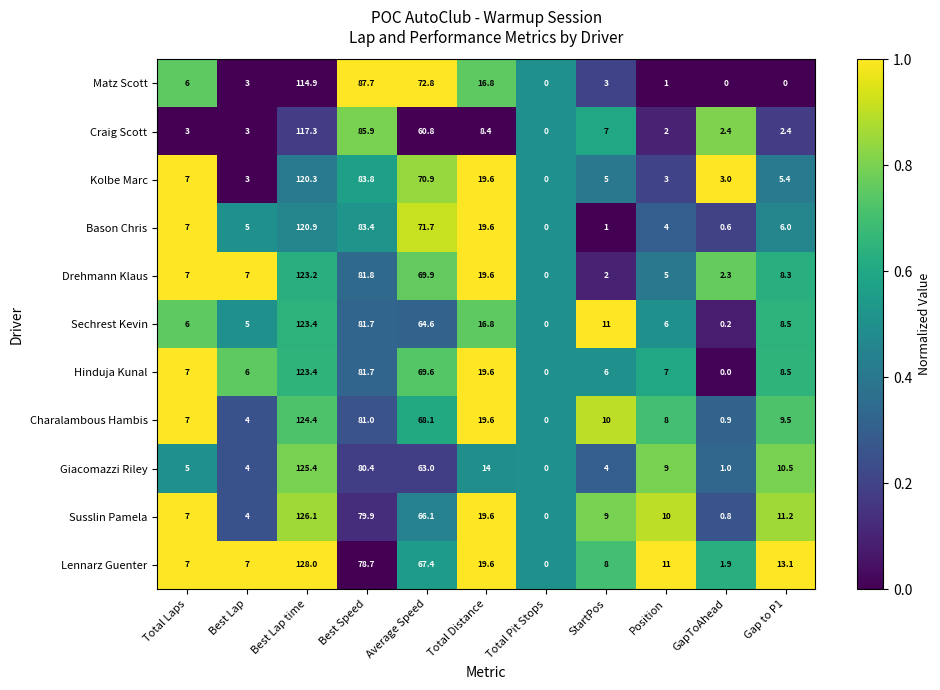

What is the total value across all series at Total Distance?

193.2